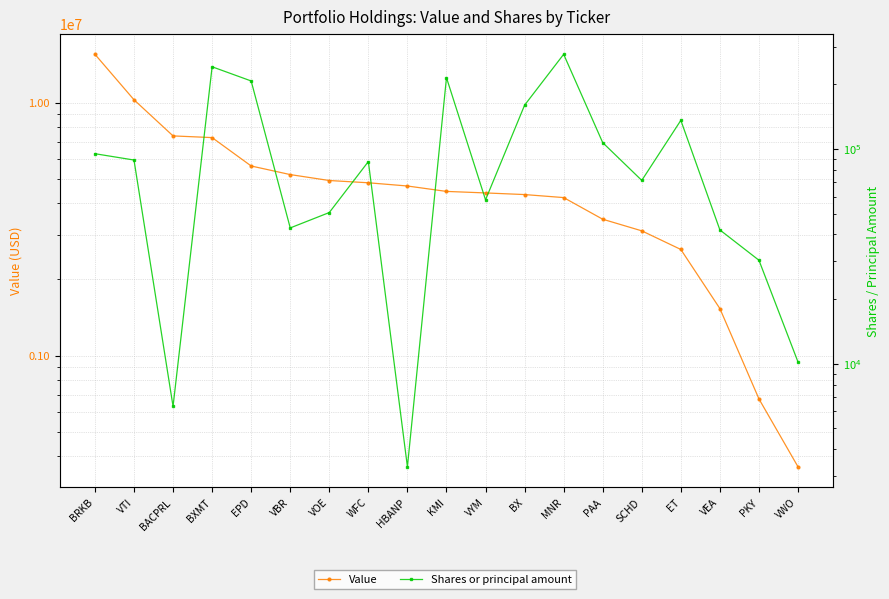

What is the minimum value shown in the chart?

3308